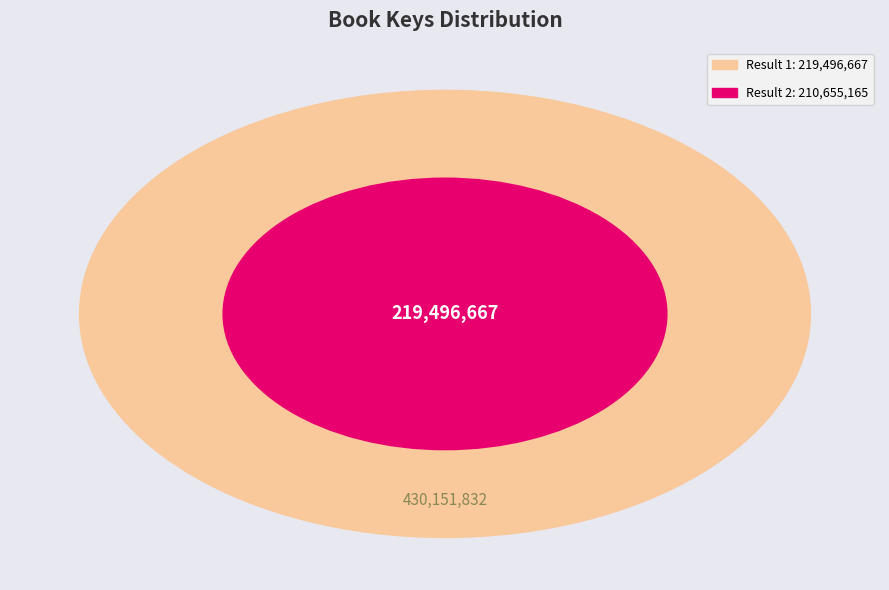

Rank the categories by value from highest to lowest.

1, 2